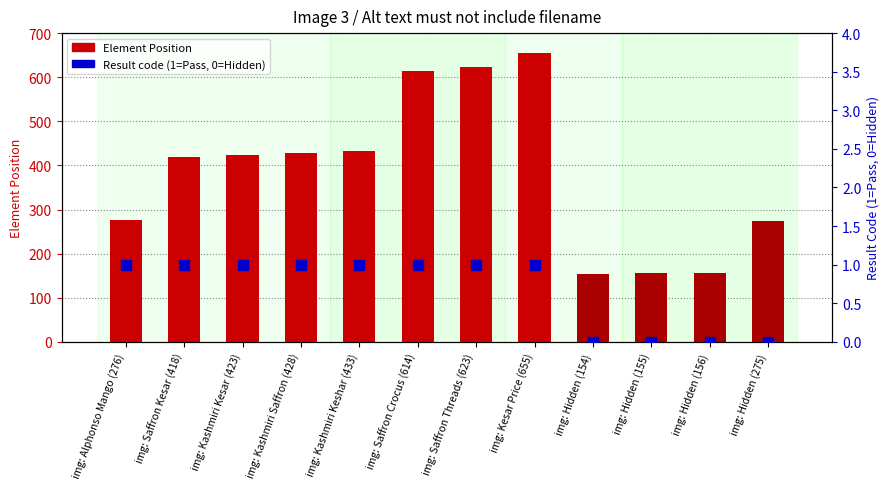

Which series reaches the minimum Y coordinate?

Result (1=Pass, 0=Hidden)